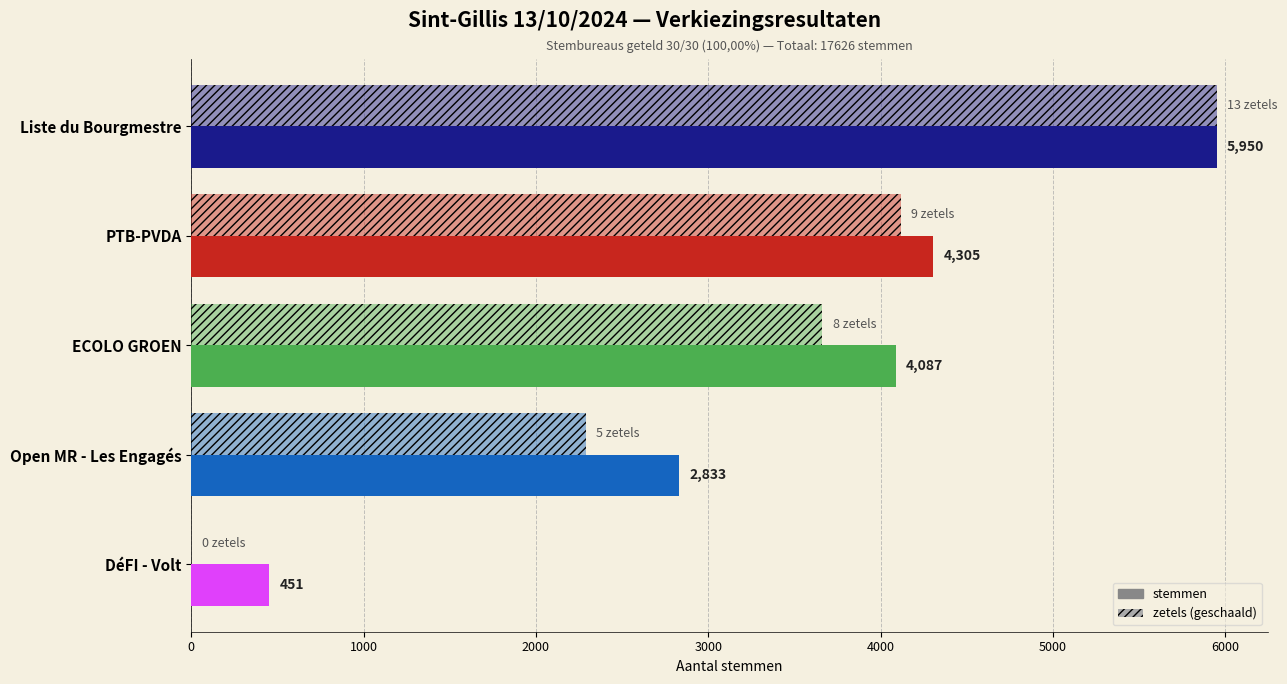

How many data points does each series have?

5